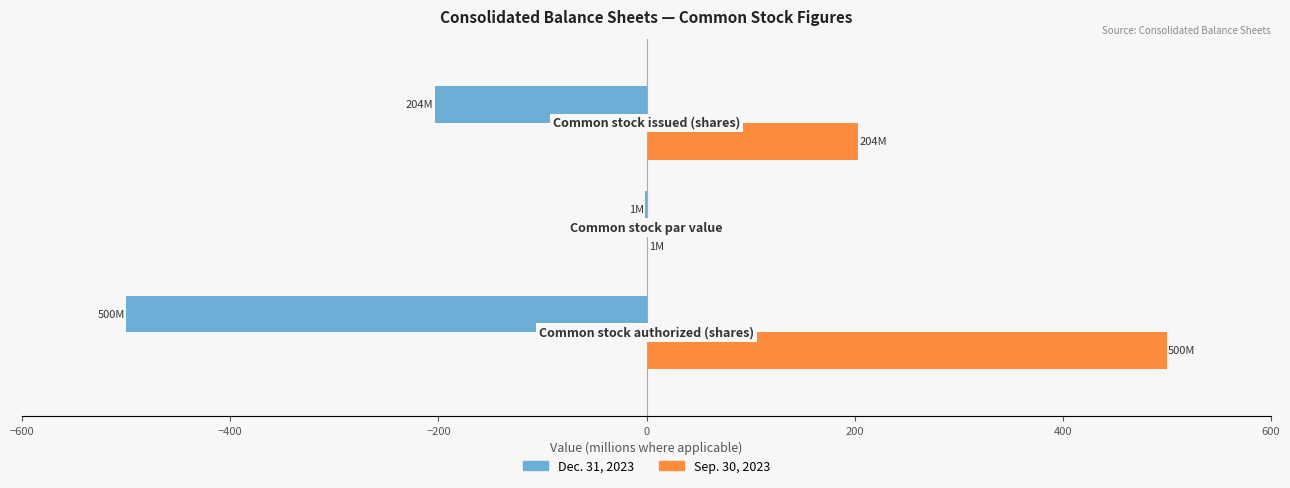

How many values in the Dec. 31, 2023 series exceed -203?

1